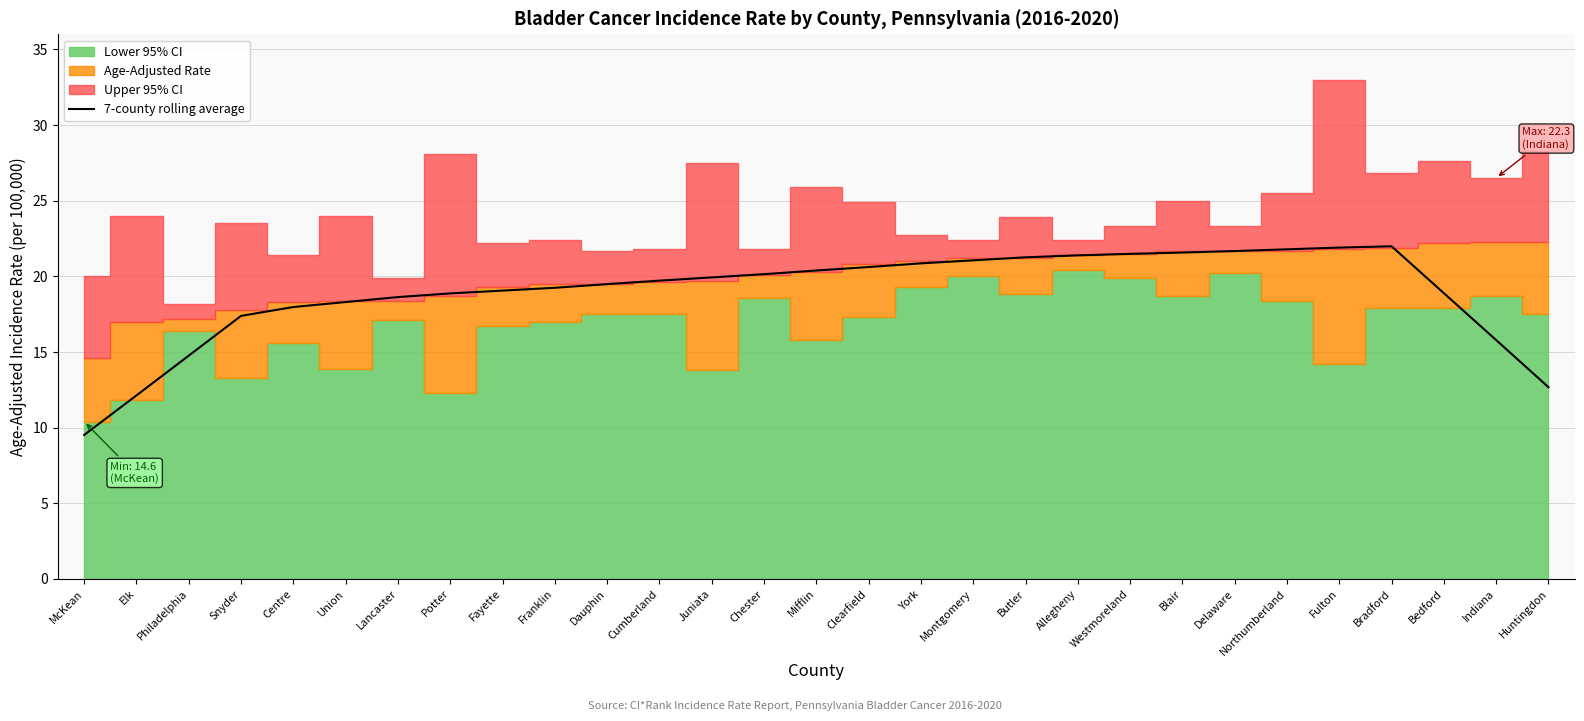

Is it true that the value at Lancaster is 18.6?

True